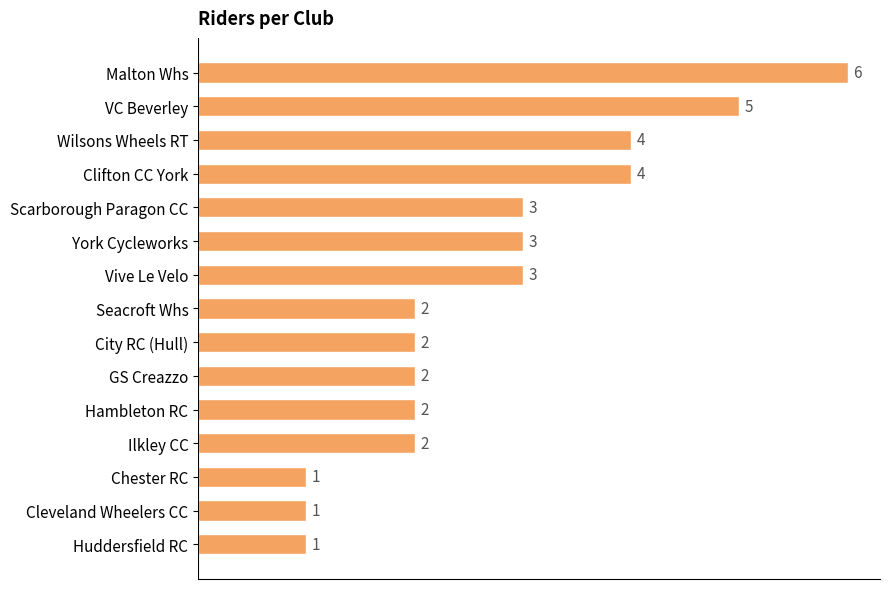

What is the label of the 4th bar from the bottom?

Ilkley CC